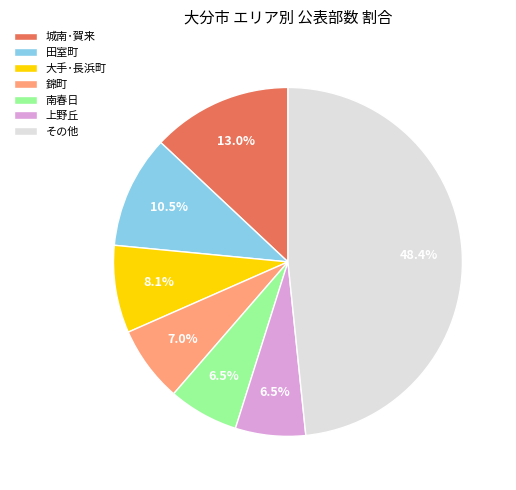

Which slice is the largest?

その他